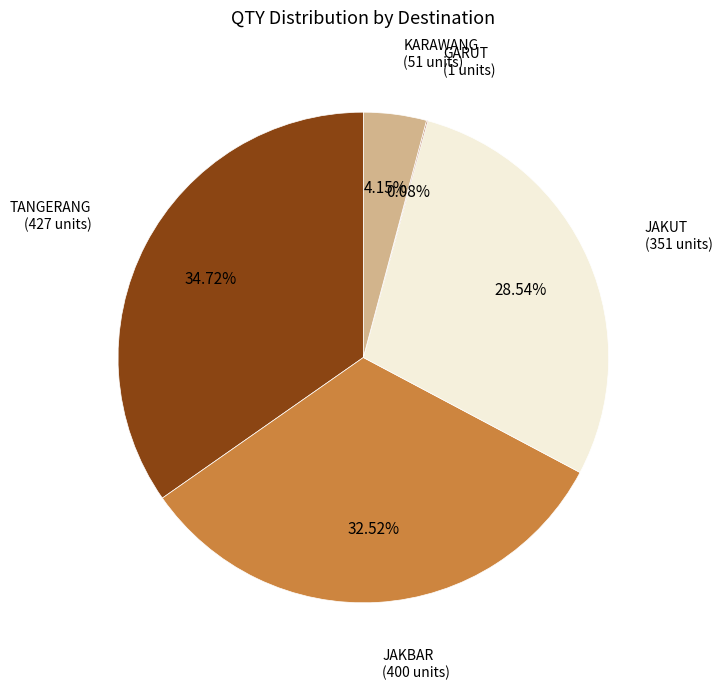

Combined, what portion of the pie is JAKUT and TANGERANG?

63.3%